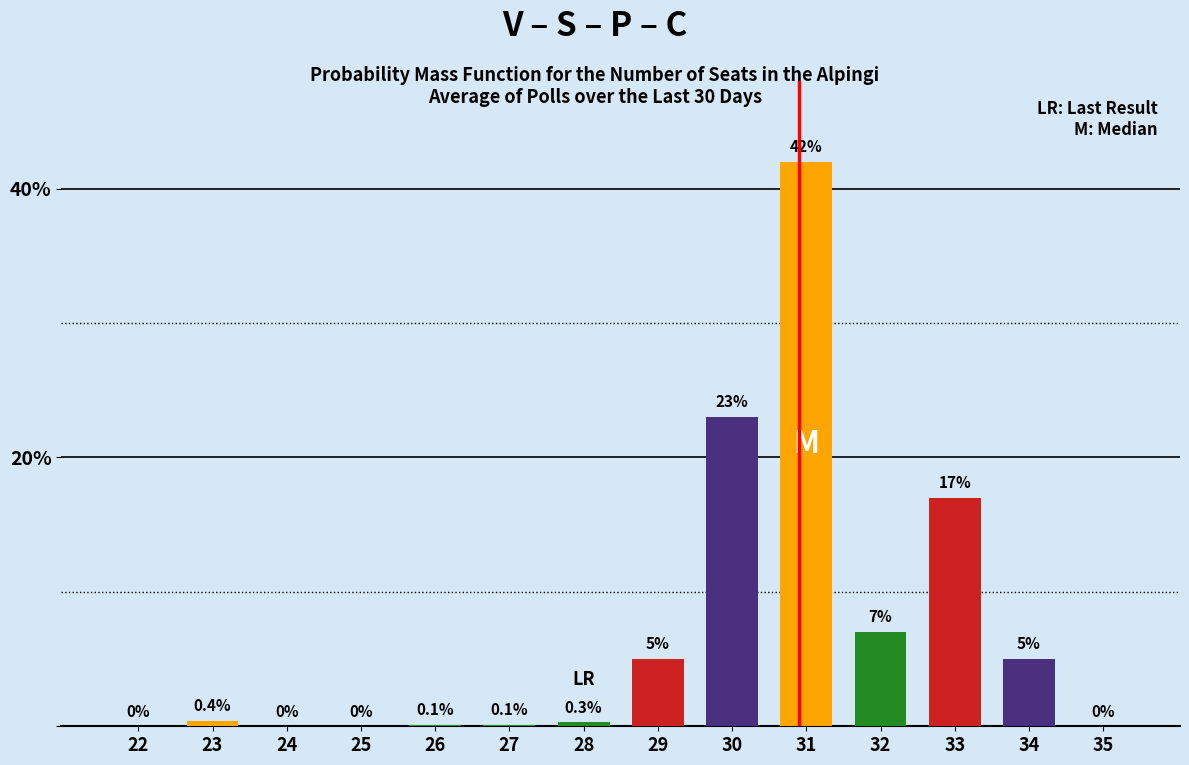

Reading left to right, transcribe all the data shown in this chart.

22=0.0	23=0.4	24=0.0	25=0.0	26=0.1	27=0.1	28=0.3	29=5.0	30=23.0	31=42.0	32=7.0	33=17.0	34=5.0	35=0.0